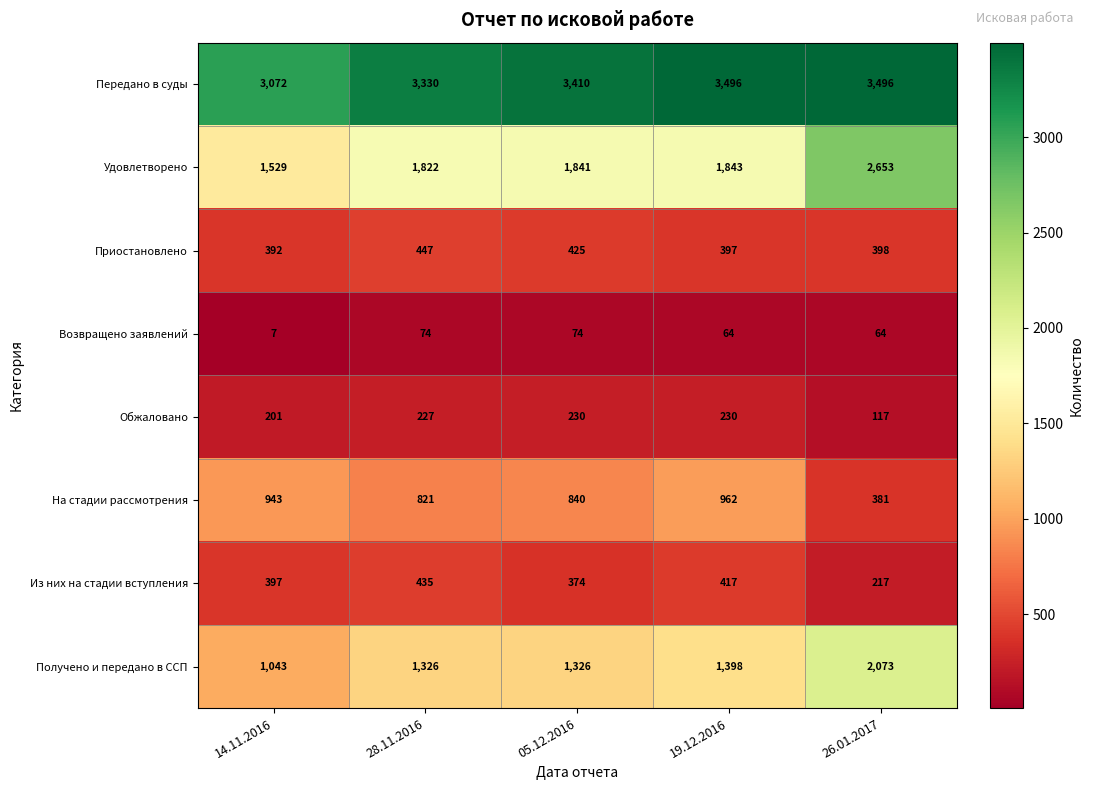

At which category is the sum across all series the highest?

26.01.2017